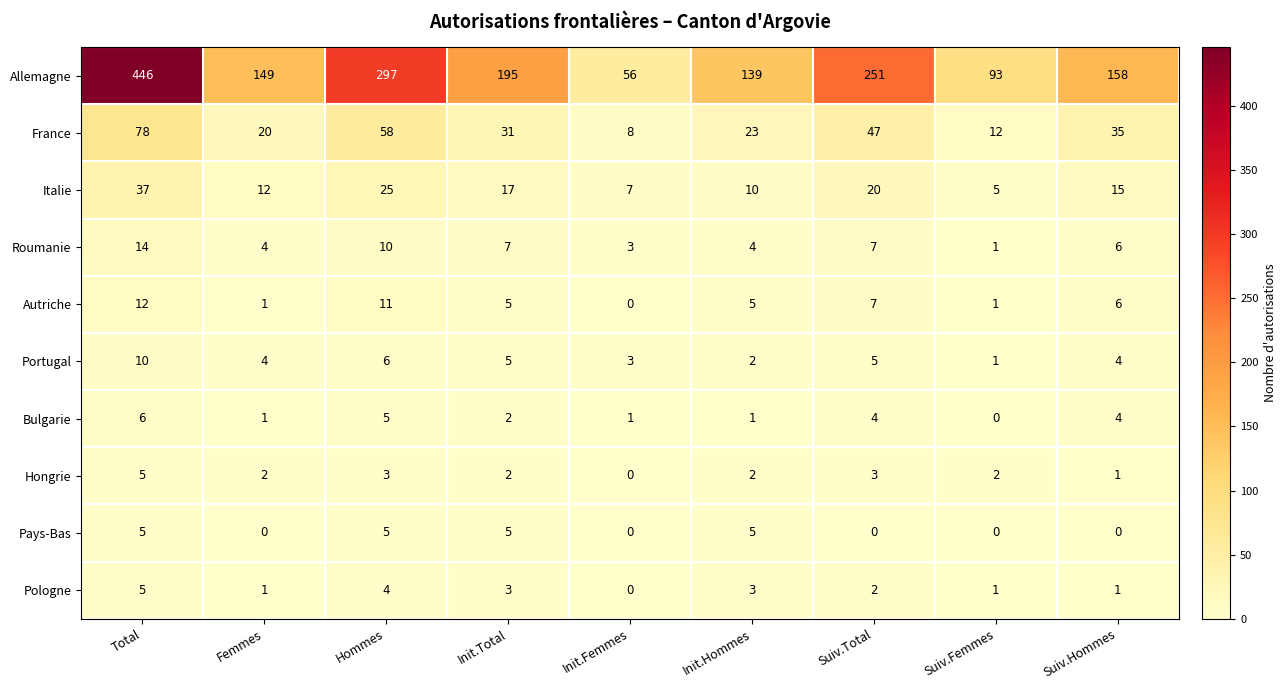

The Autriche series shows 0 at Femmes. True or false?

False